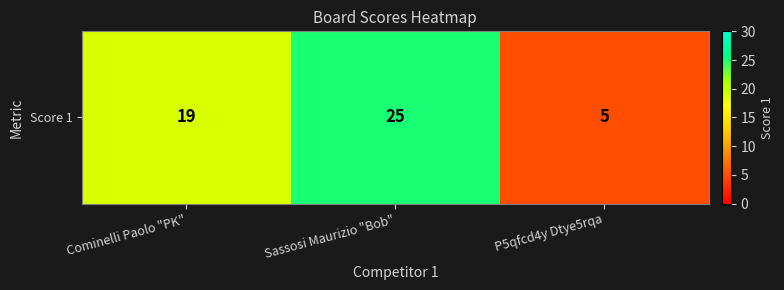

What is the change in value from Cominelli Paolo "PK" to Sassosi Maurizio "Bob"?

+6